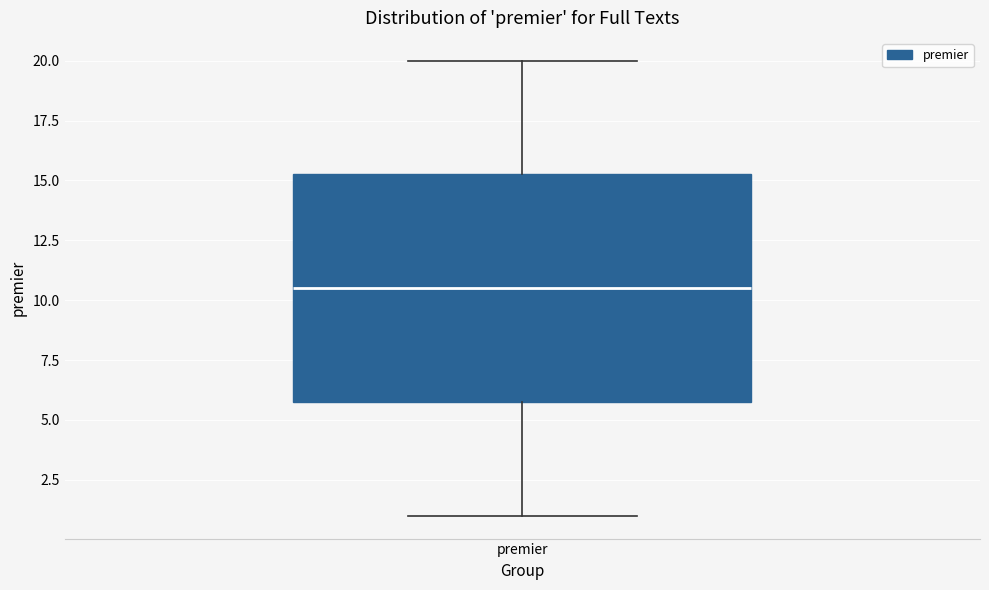

Transcribe this box plot: give where the median line is, the range the box spans, and where the two whiskers end, as read against the y-axis. The values are not printed on the chart, so give them approximately, as read against the axis.

median 10.5, box 6.0 to 15.5, whiskers 1.0 to 20.0